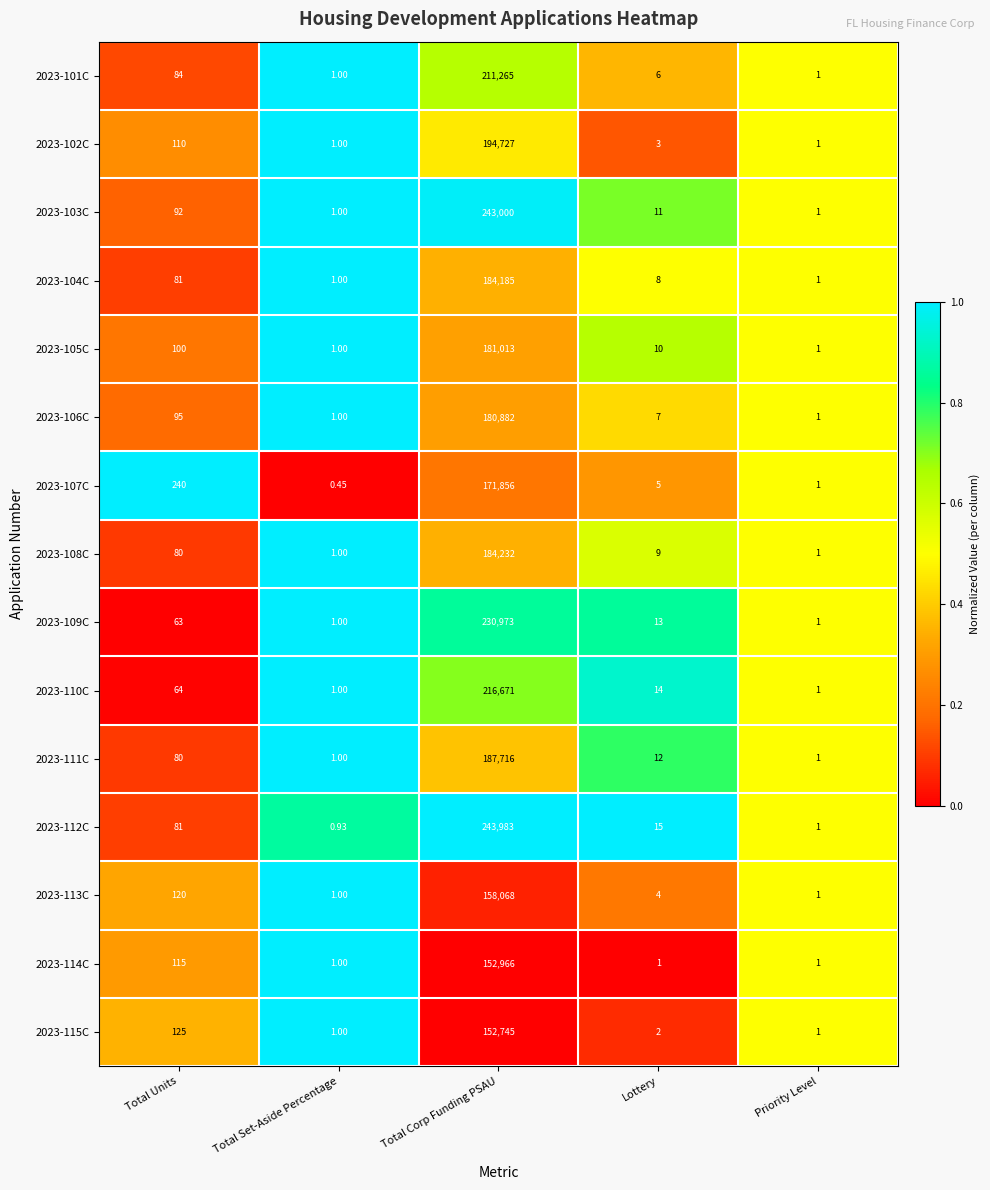

How many distinct data groups are displayed?

15